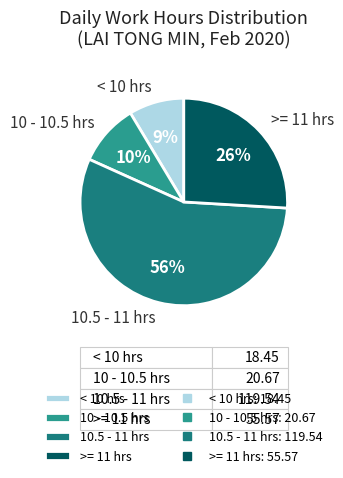

What is the smallest slice in the pie chart?

< 10 hrs